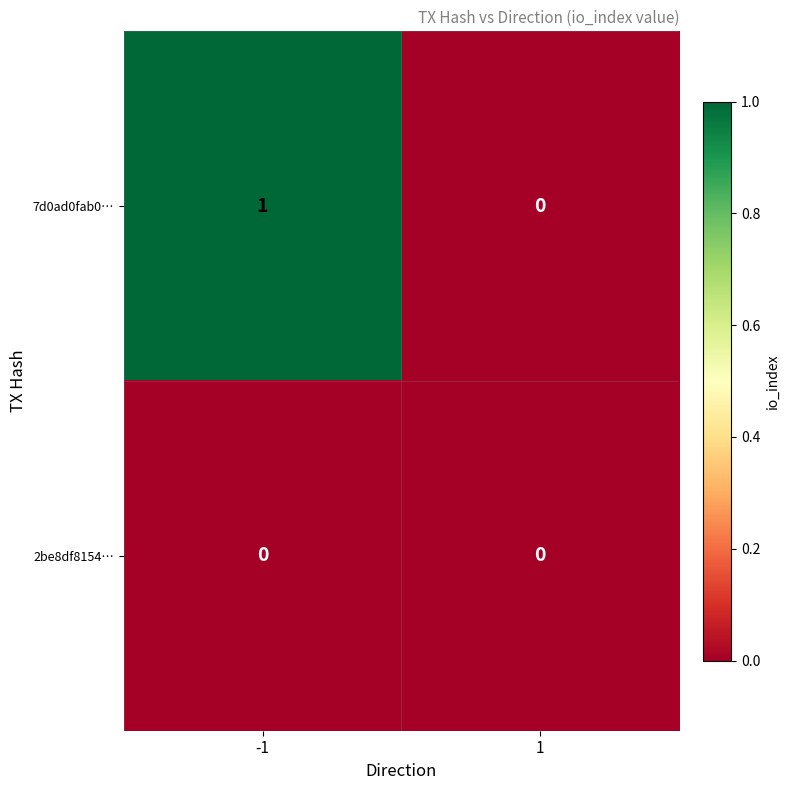

How many series are shown in this chart?

2